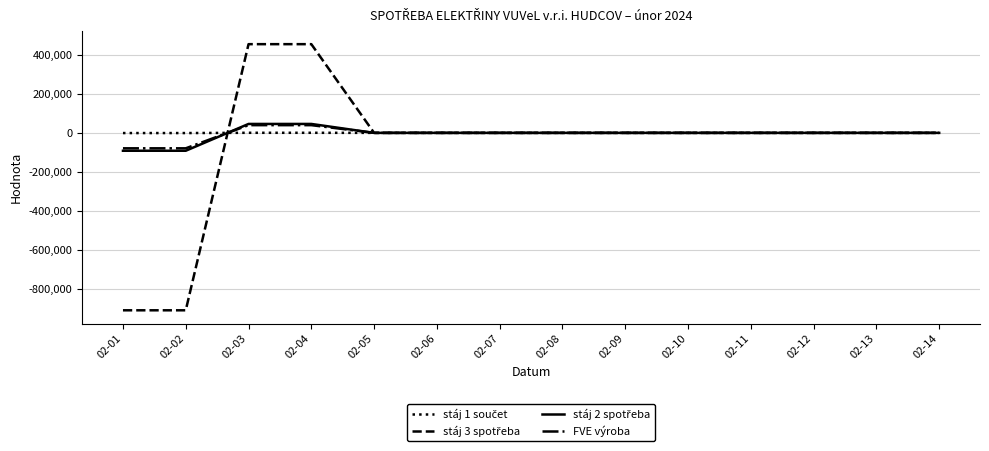

What is the smallest value displayed?

-911113.0